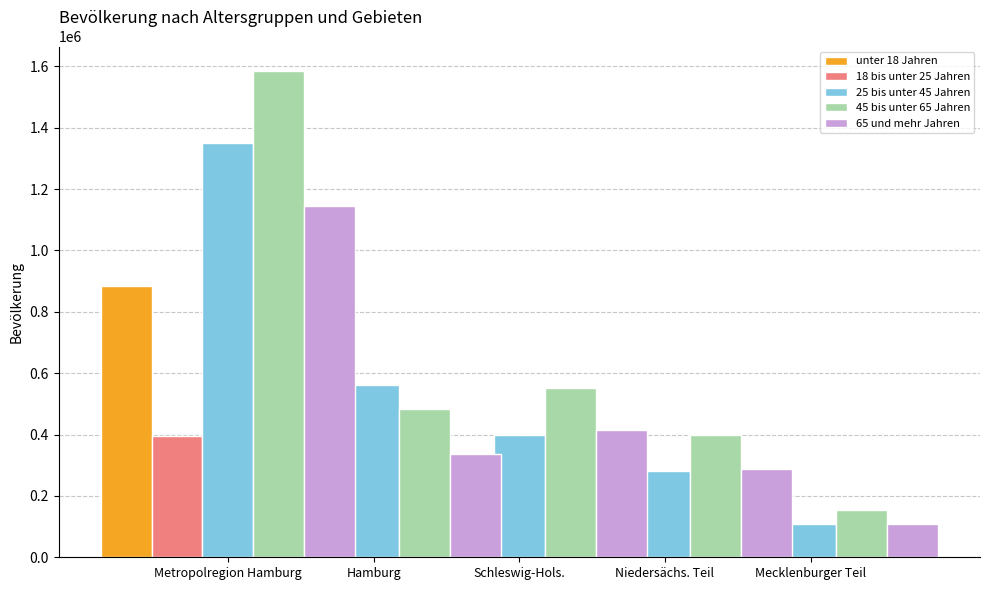

What is the value of the 18 bis unter 25 Jahren bar at the 1st from the left?

395247